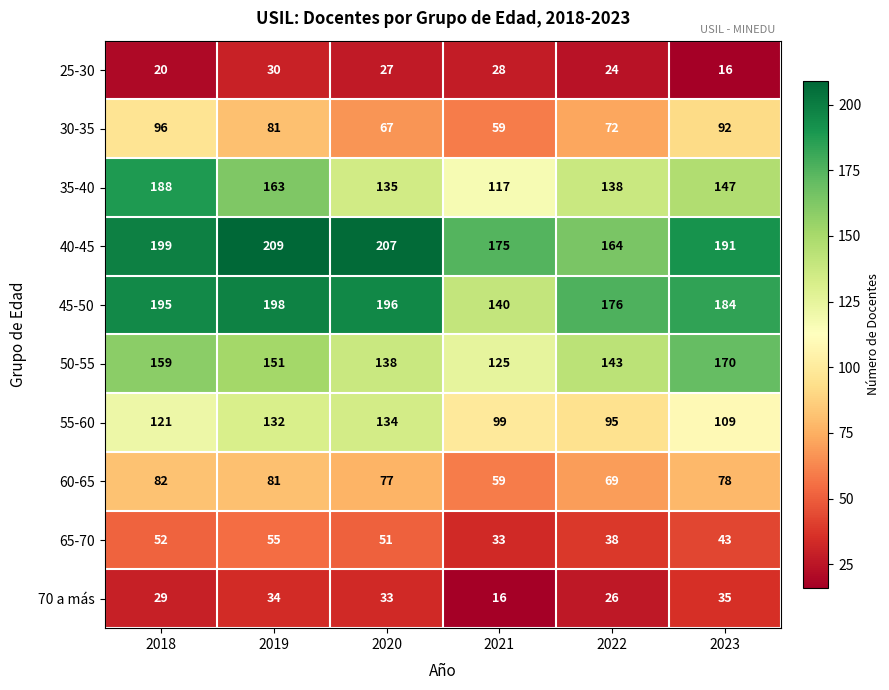

What is the maximum value for 40-45?

209